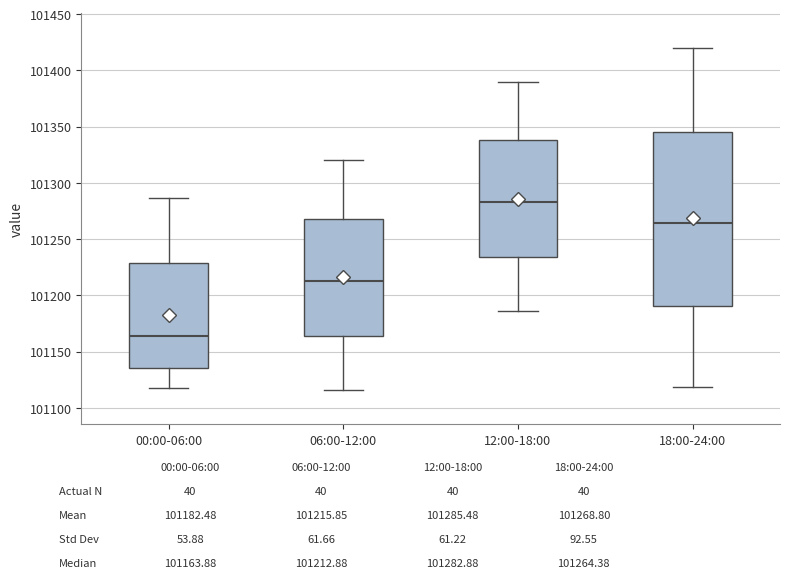

Reading left to right, read every box against the y-axis: the position of its median line, the range the box covers, and the ends of its whiskers. The values are not printed on the chart, so give them approximately, as read against the axis.

00:00-06:00: median 101165, box 101135 to 101230, whiskers 101120 to 101285
06:00-12:00: median 101215, box 101165 to 101270, whiskers 101115 to 101320
12:00-18:00: median 101285, box 101235 to 101340, whiskers 101185 to 101390
18:00-24:00: median 101265, box 101190 to 101345, whiskers 101120 to 101420